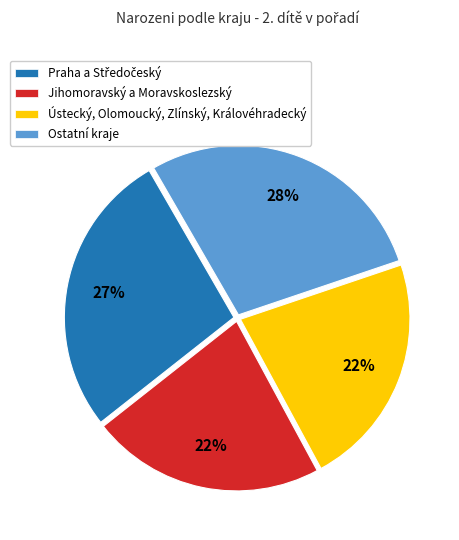

Is there any slice that represents more than half of the pie?

No